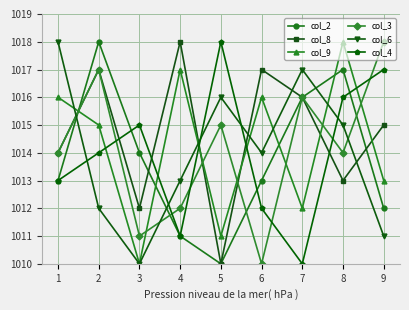

True or false: col_4 has a value of 1523 at 3.

False